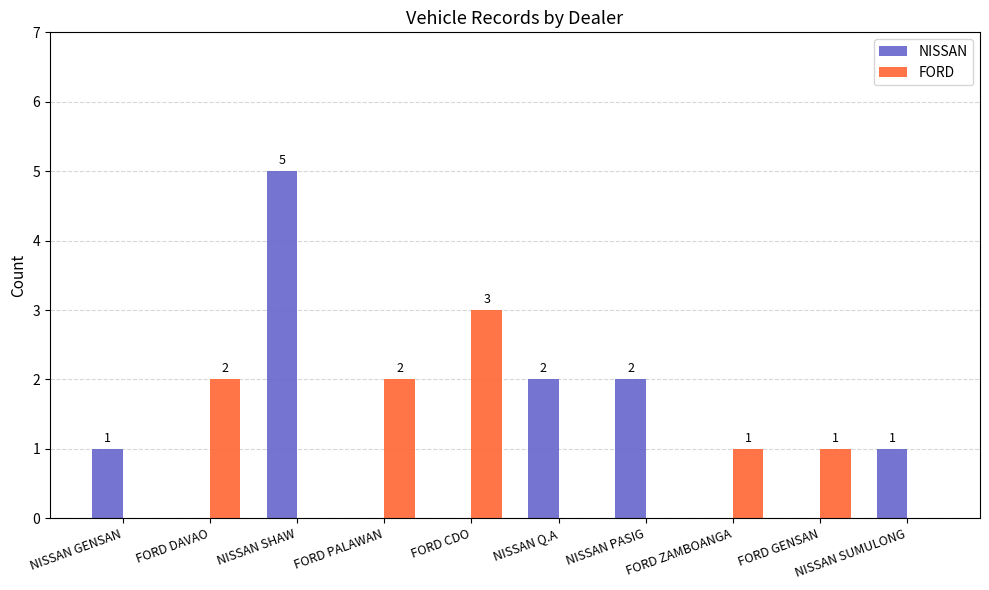

The value of FORD at FORD DAVAO is 2. True or false?

True